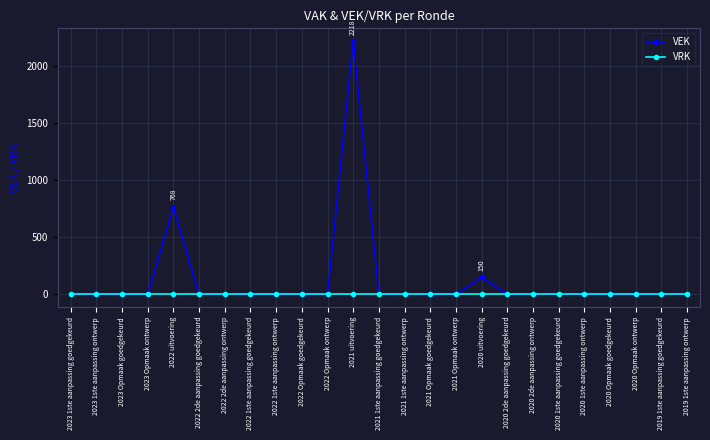

At which category is the sum across all series the highest?

2021 uitvoering